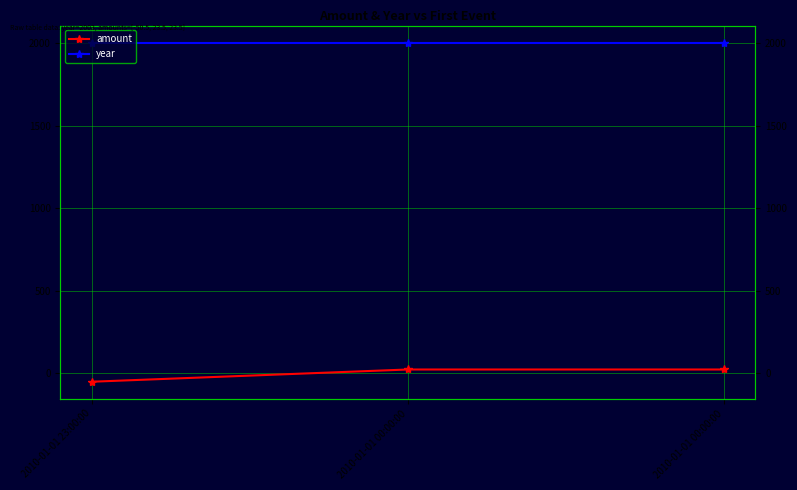

Rank the series by their average value, from highest to lowest.

year, amount